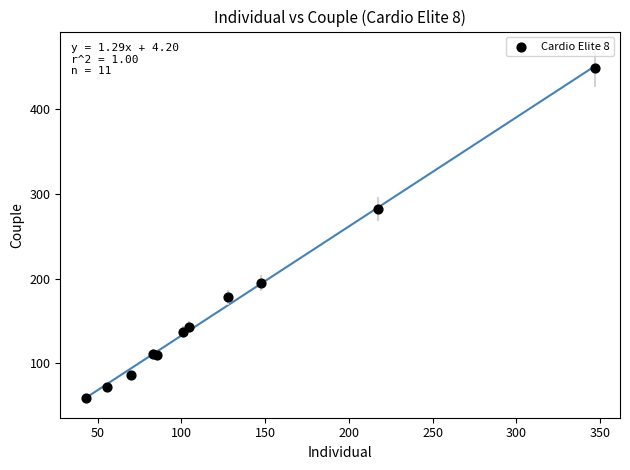

What Y value in the scatter plot is closest to 254?

282.0